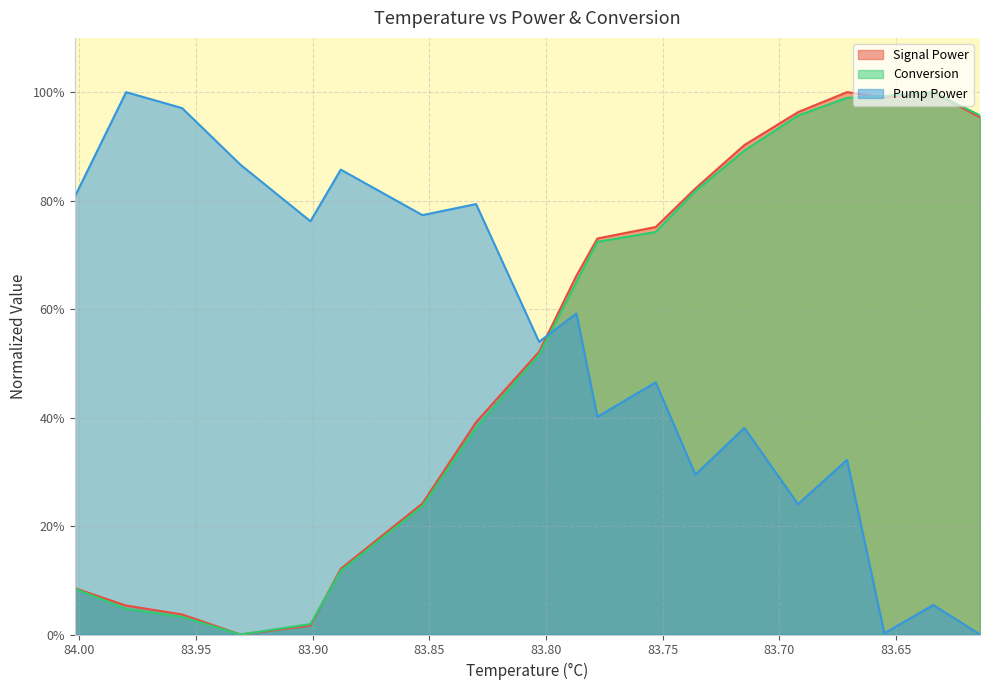

At how many categories does at least one series exceed 0?

20